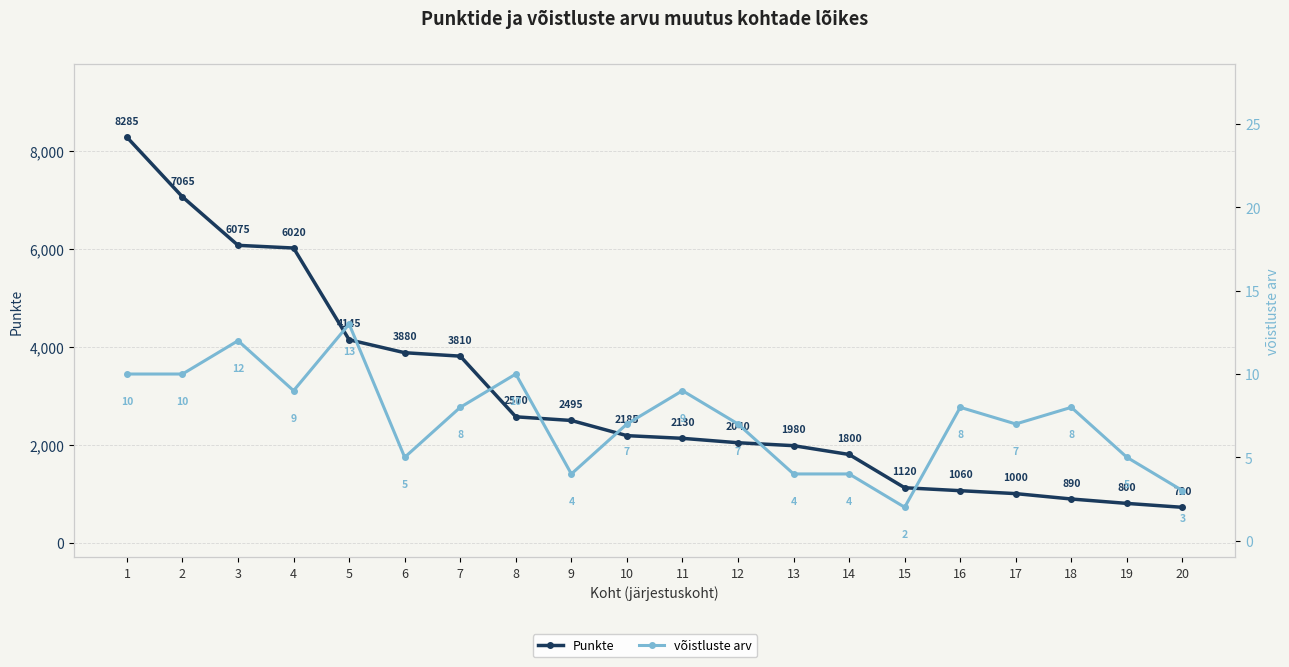

Reading left to right, list all the values displayed in this chart.

Punkte: 1=8285	2=7065	3=6075	4=6020	5=4145	6=3880	7=3810	8=2570	9=2495	10=2185	11=2130	12=2040	13=1980	14=1800	15=1120	16=1060	17=1000	18=890	19=800	20=720
võistluste arv: 1=10	2=10	3=12	4=9	5=13	6=5	7=8	8=10	9=4	10=7	11=9	12=7	13=4	14=4	15=2	16=8	17=7	18=8	19=5	20=3